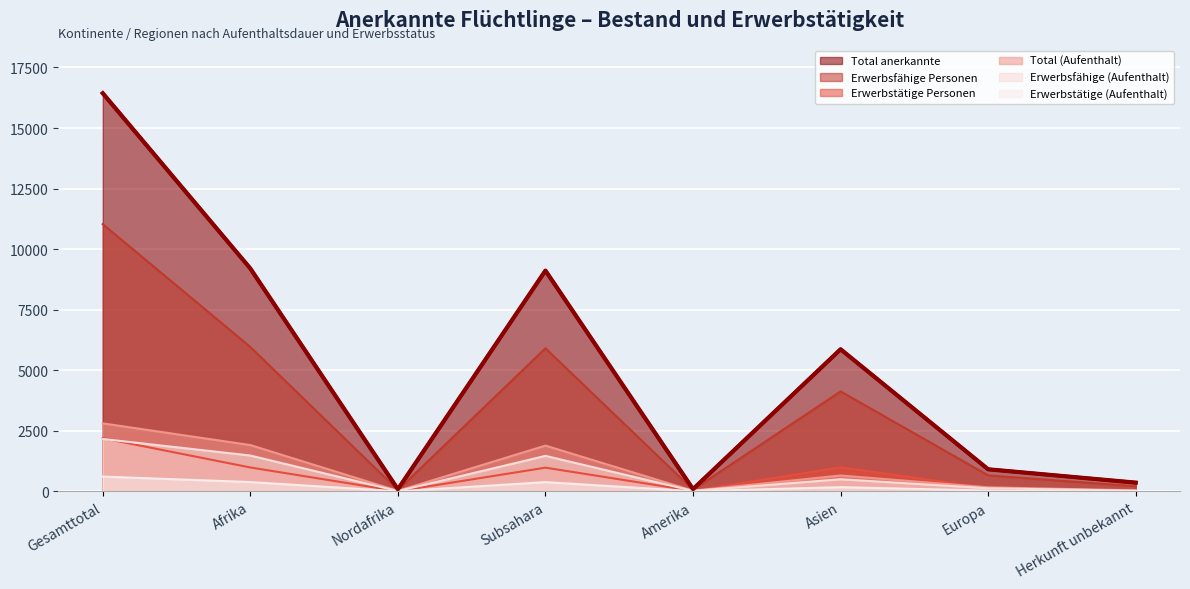

Which series changed the most between Amerika and Asien?

Total anerkannte